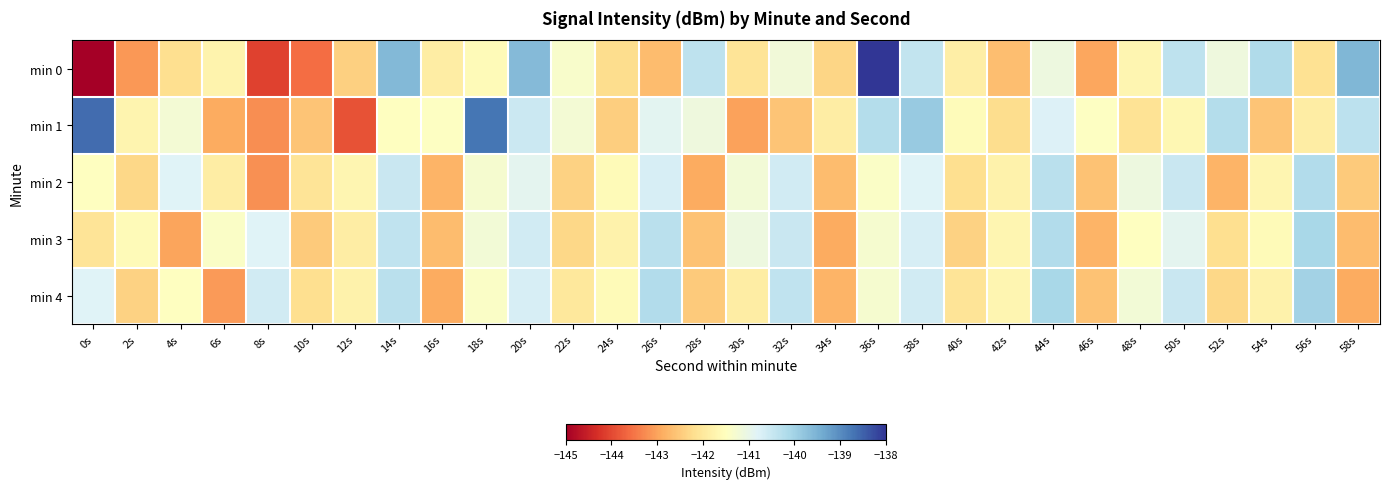

At which category is the sum across all series the highest?

36s